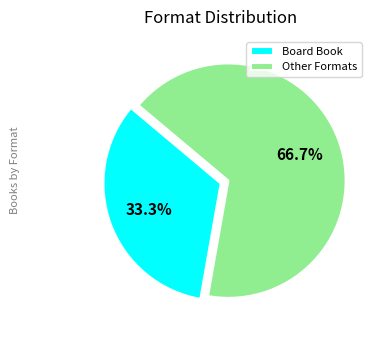

What percentage do Other Formats and Board Book together represent?

100.0%